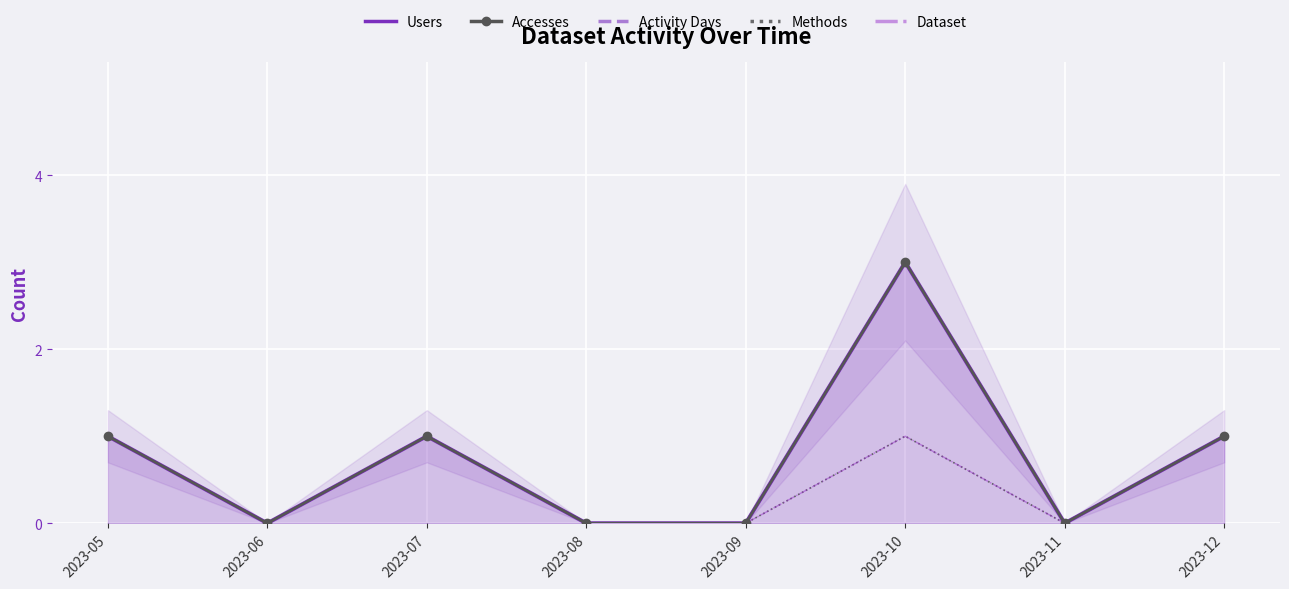

True or false: Users has a value of 0 at 2023-07.

False